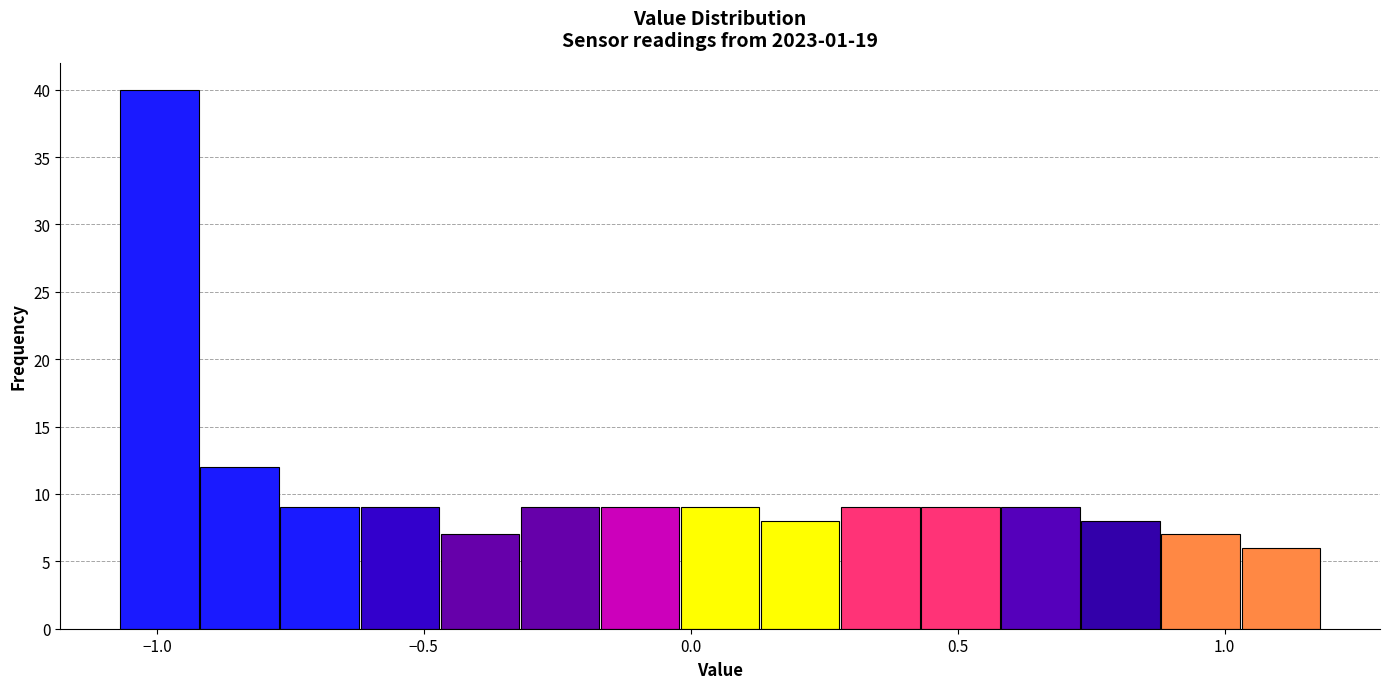

Read against the x-axis, roughly where is the centre of the tallest bar?

-1.00